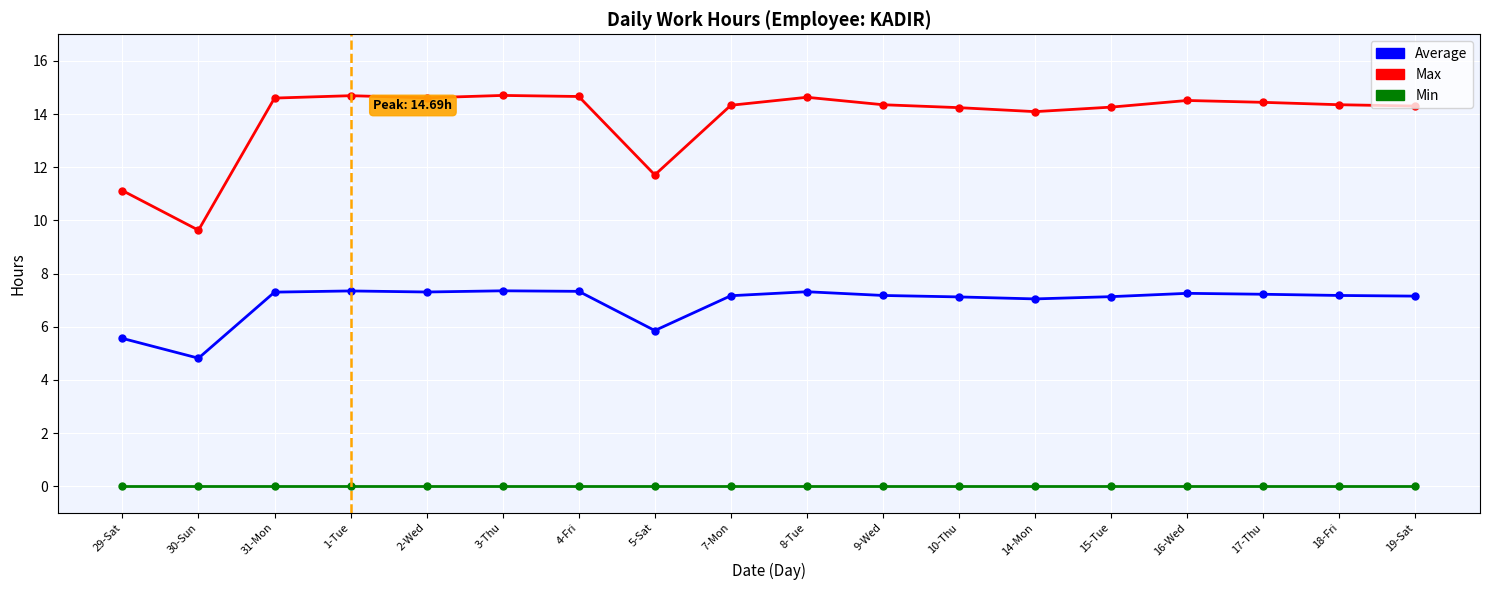

What is the label of the 16th point from the left?

17-Thu